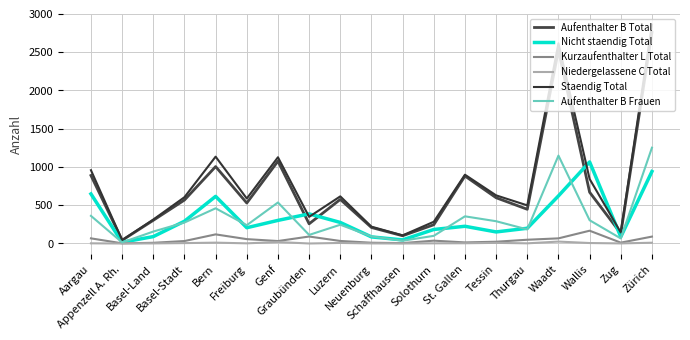

At Schaffhausen, list the series in order from smallest to largest.

Niedergelassene C Total, Kurzaufenthalter L Total, Aufenthalter B Frauen, Nicht staendig Total, Aufenthalter B Total, Staendig Total